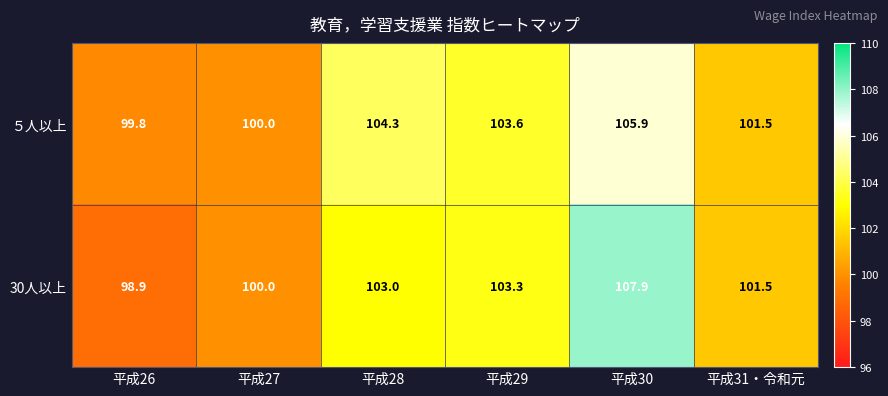

What is the minimum value shown in the chart?

98.9